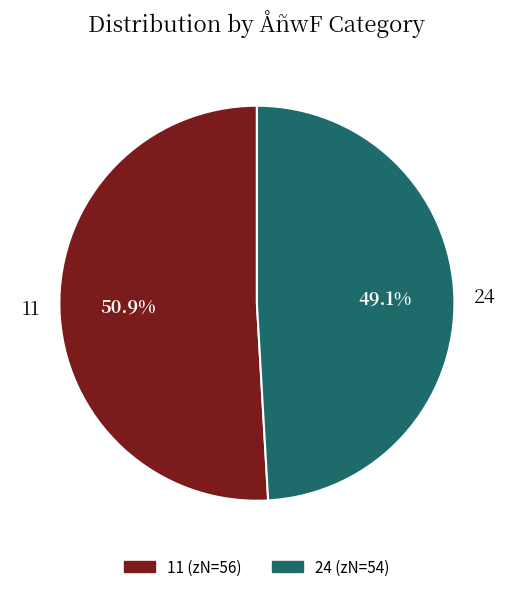

Which slice is the largest?

11